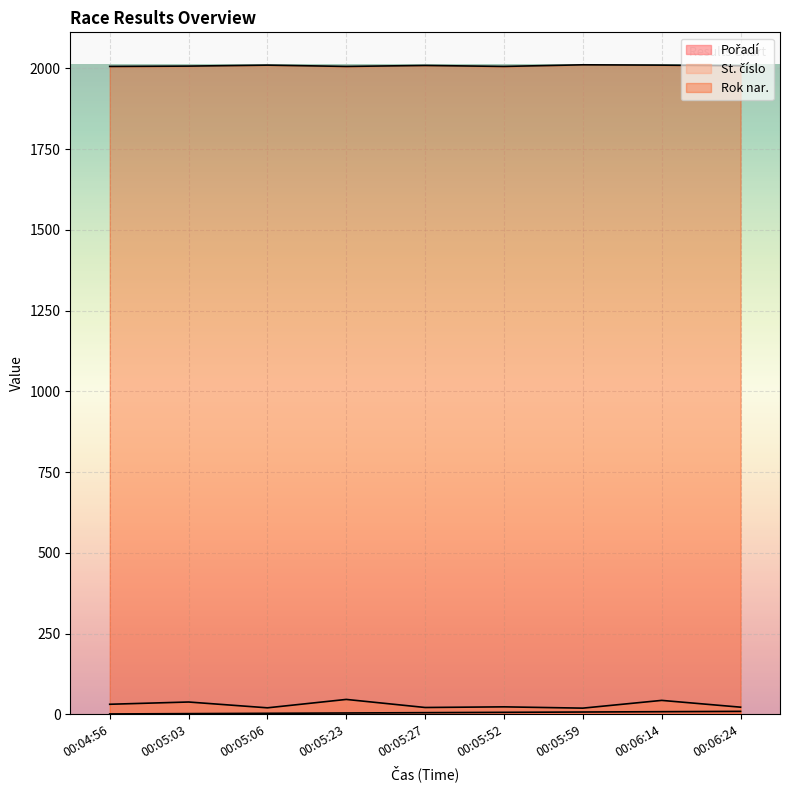

Which series has the widest spread of values?

St. číslo